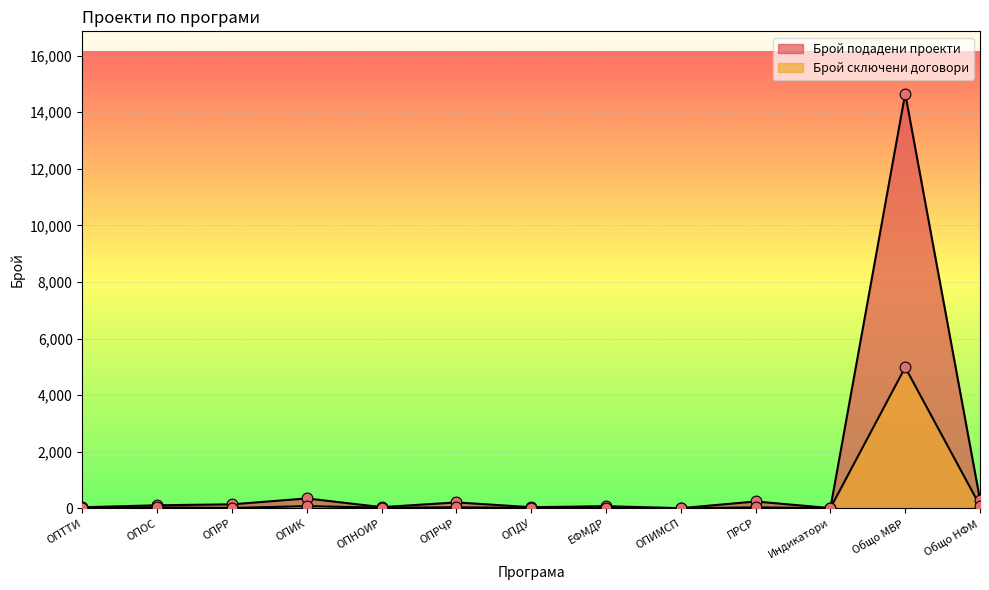

Which series reaches the minimum Y coordinate?

Брой сключени договори